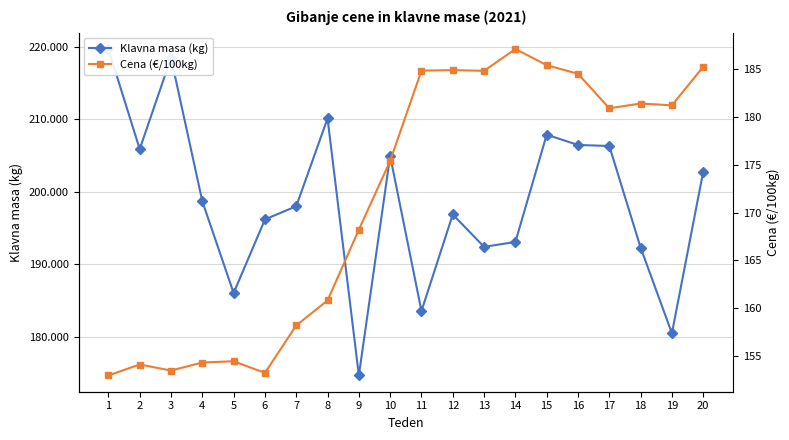

What is the difference between the Cena (€/100kg) values at 16 and 14?

2.6